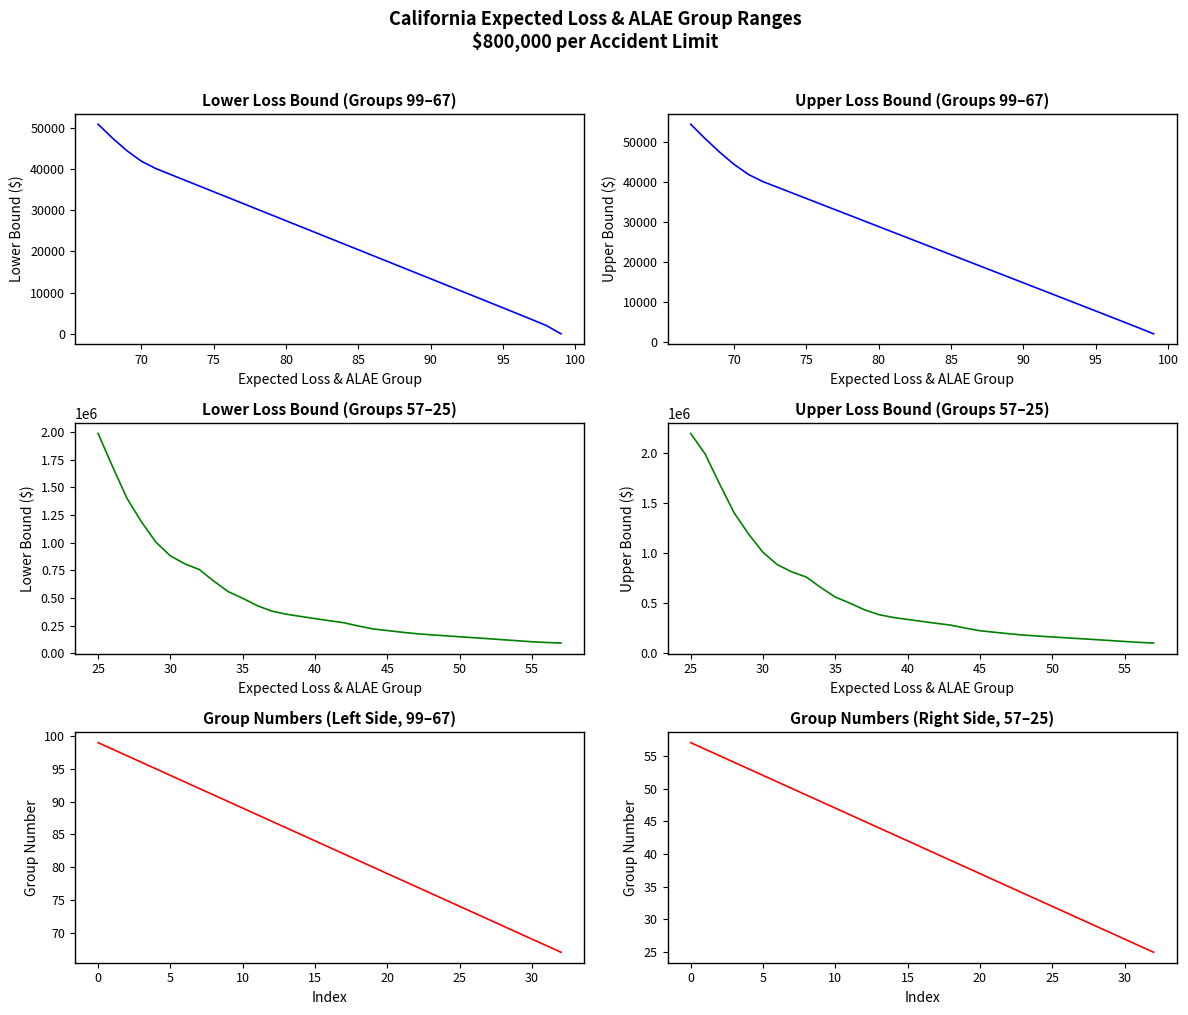

What are all the series names shown in the legend?

Lower Bound (Left), Upper Bound (Left), Lower Bound (Right), Upper Bound (Right), Expected Loss & ALAE Group (Left), Expected Loss & ALAE Group (Right)